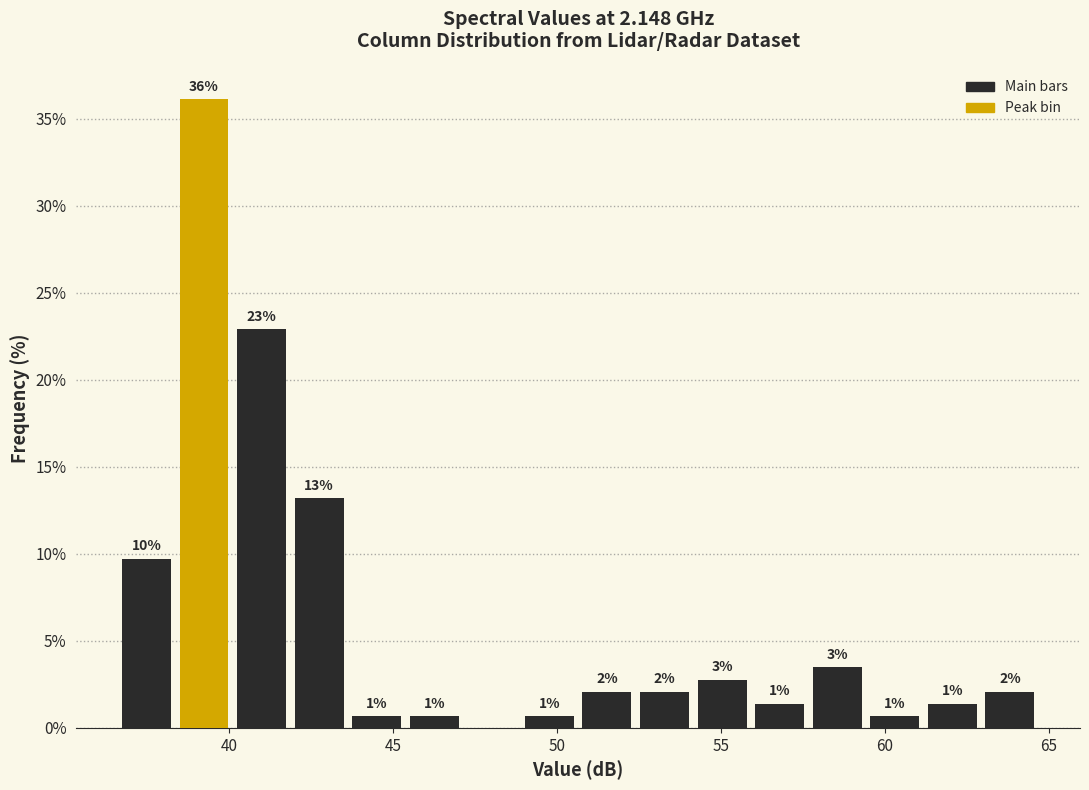

Around what value on the x-axis is the tallest bar? Give the approximate position of its centre, as read against the axis.

39.0